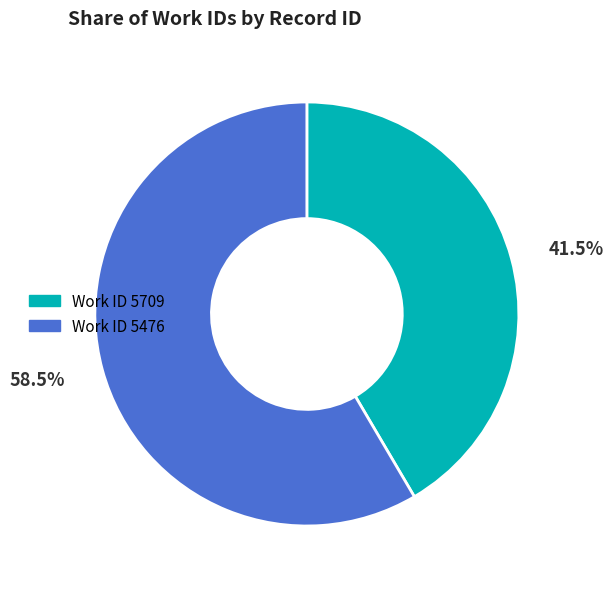

How many segments does this pie chart have?

2